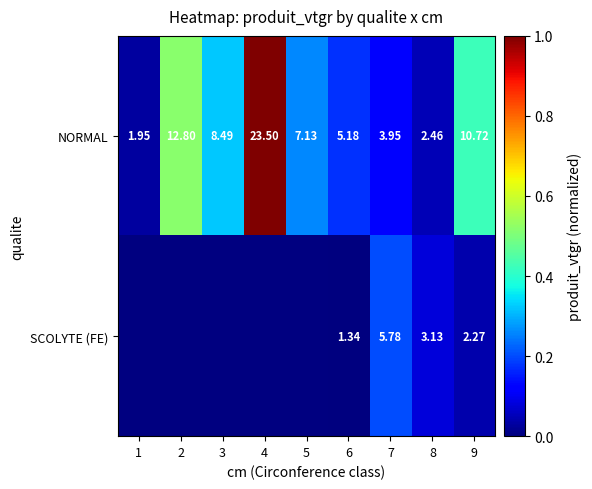

Read the NORMAL value at 9.

10.7